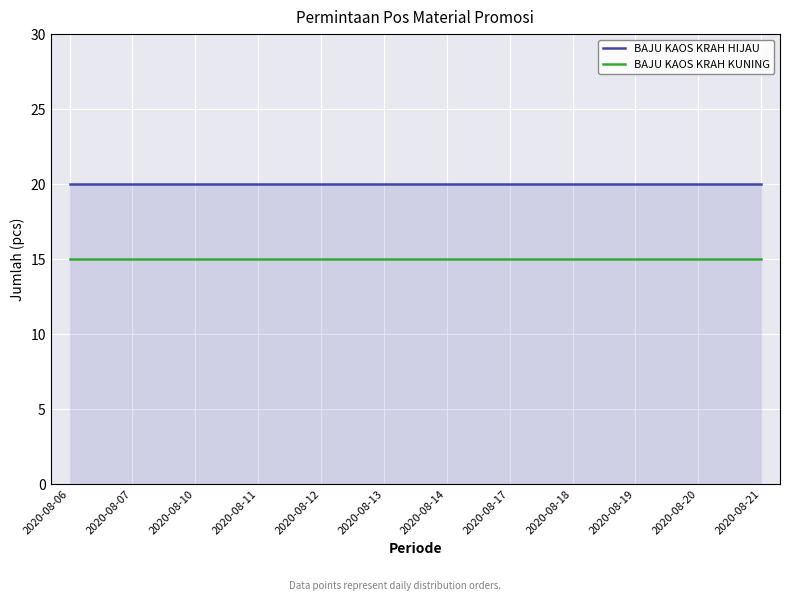

What are all the series names shown in the legend?

BAJU KAOS KRAH HIJAU, BAJU KAOS KRAH KUNING